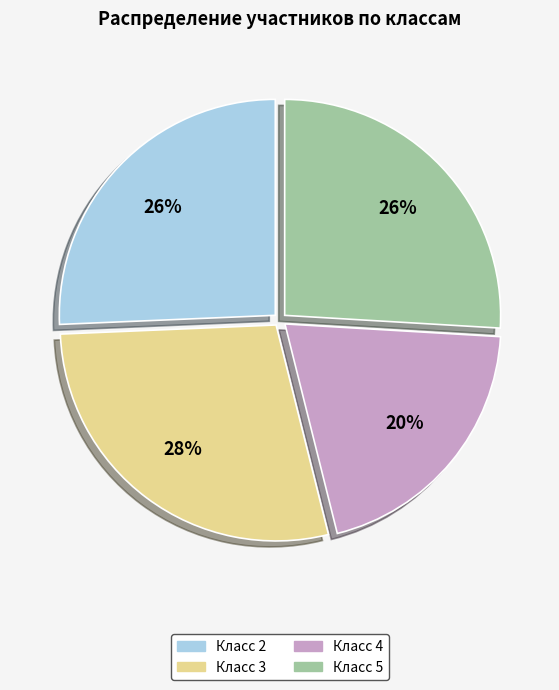

How many segments does this pie chart have?

4